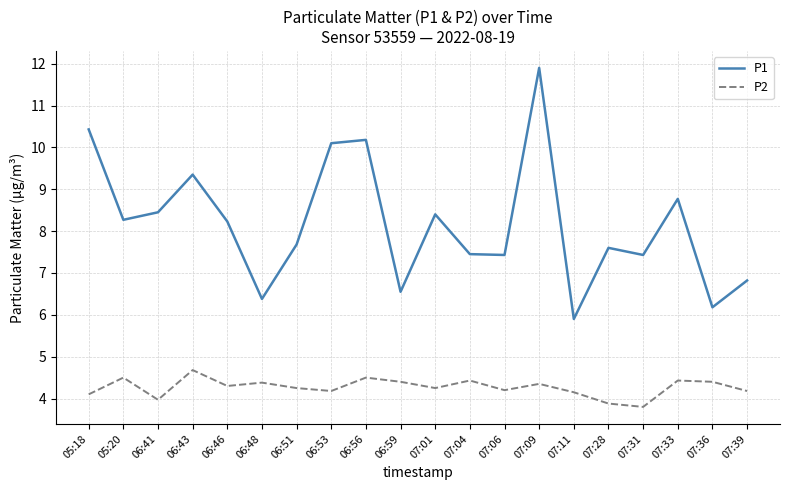

What is the spread (max minus min) of values at 05:20?

3.8